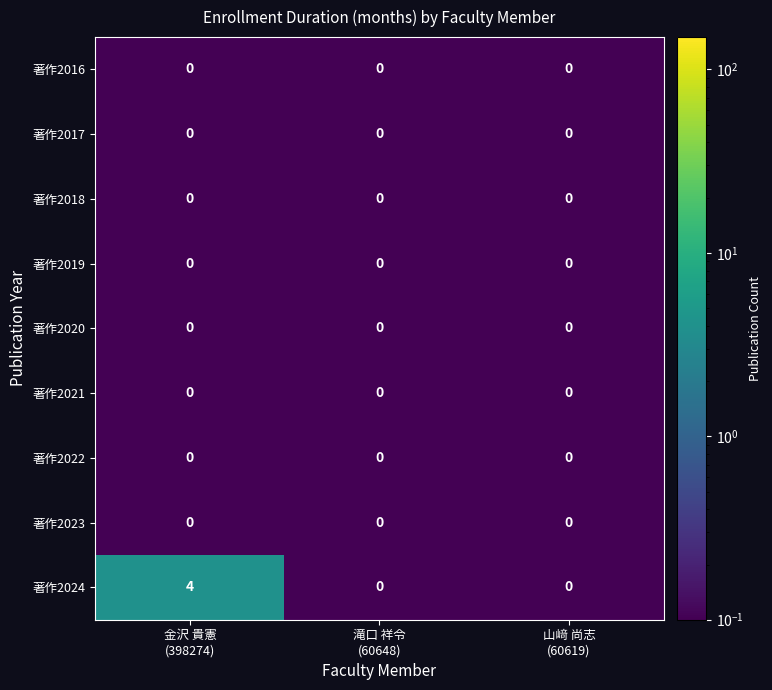

Which series changed the most between 金沢 貴憲
(398274) and 山﨑 尚志
(60619)?

著作2024